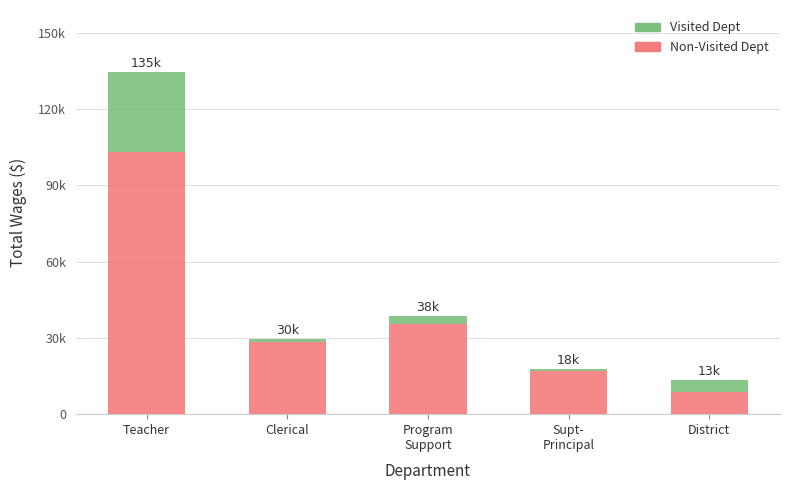

Does the chart contain stacked bars?

Yes